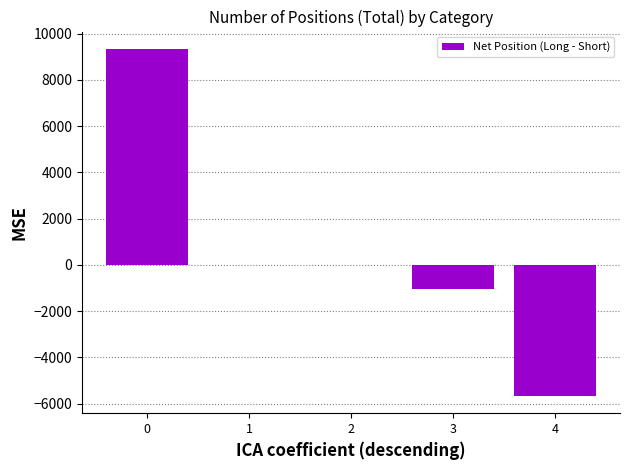

What is the average value?

519.9